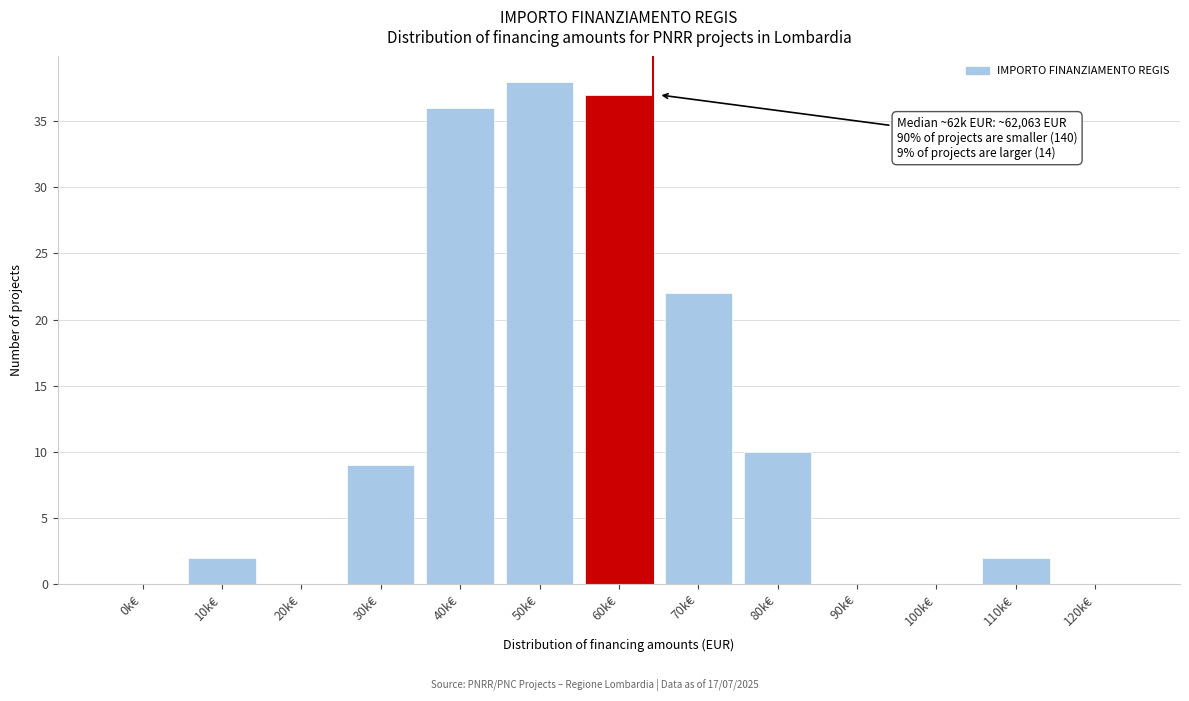

Reading left to right, transcribe all the data shown in this chart.

0k€=0	10k€=2	20k€=0	30k€=9	40k€=36	50k€=38	60k€=37	70k€=22	80k€=10	90k€=0	100k€=0	110k€=2	120k€=0